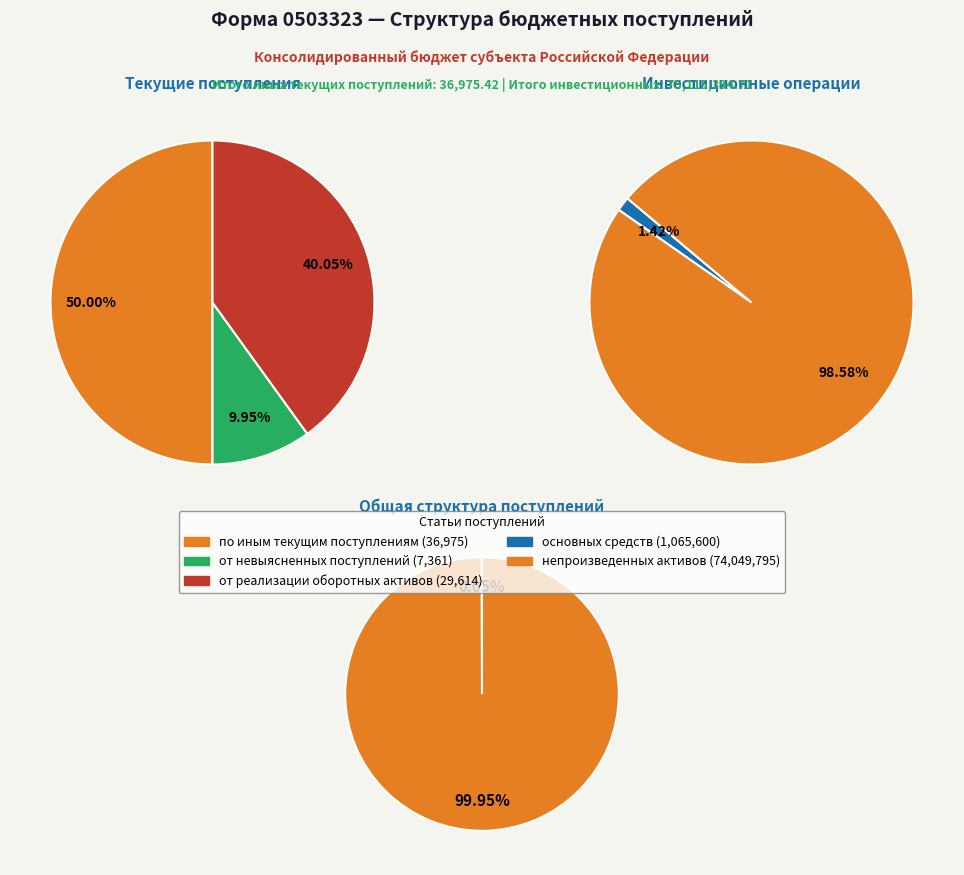

What is the ratio of the value at от невыясненных поступлений to the value at от реализации оборотных активов?

0.2